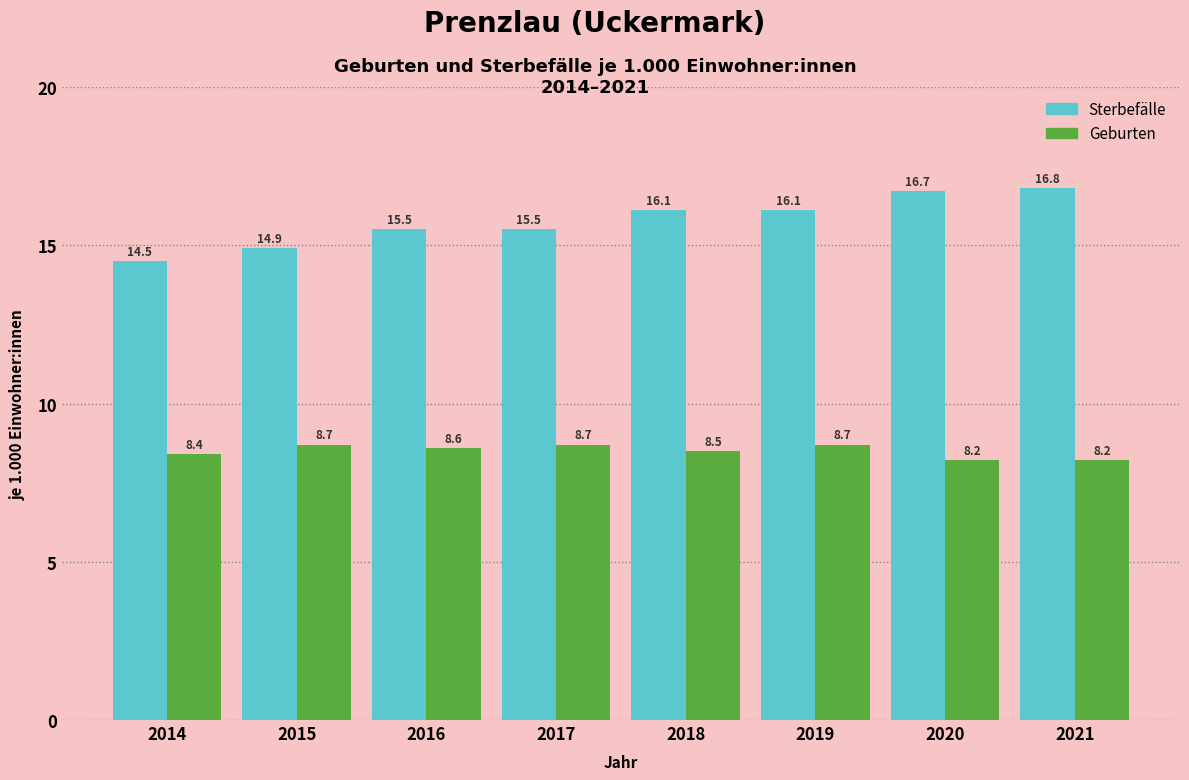

Reading right to left, what are all the values shown in this chart?

Sterbefälle: 2021=16.8	2020=16.7	2019=16.1	2018=16.1	2017=15.5	2016=15.5	2015=14.9	2014=14.5
Geburten: 2021=8.2	2020=8.2	2019=8.7	2018=8.5	2017=8.7	2016=8.6	2015=8.7	2014=8.4